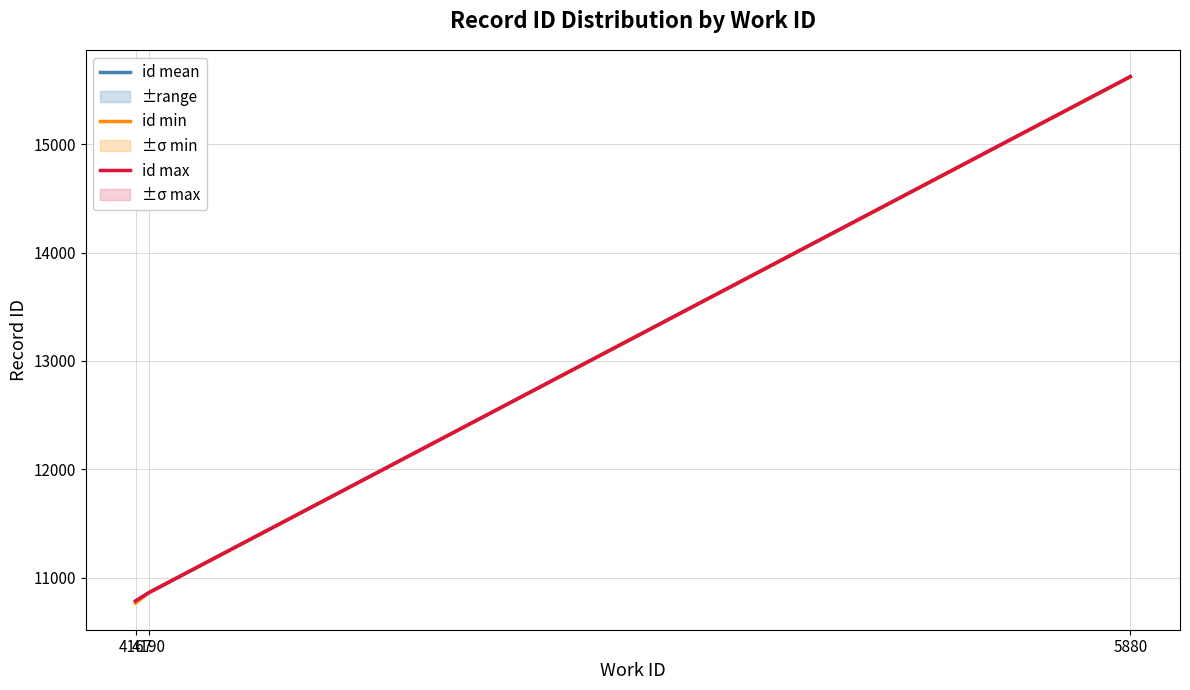

What is the lowest value of the id max series?

10787.0